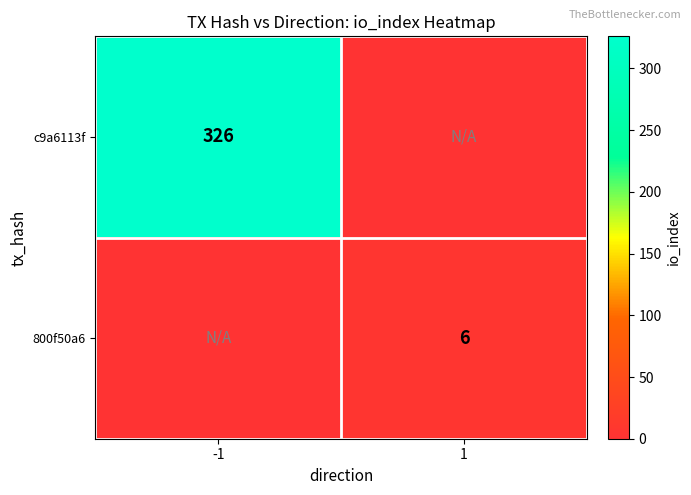

Is the value of 800f50a6 at 1 greater than the value of c9a6113f at -1?

No